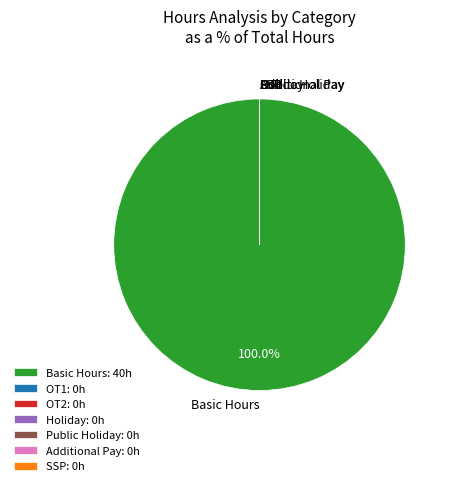

Is there any slice that represents more than half of the pie?

Yes